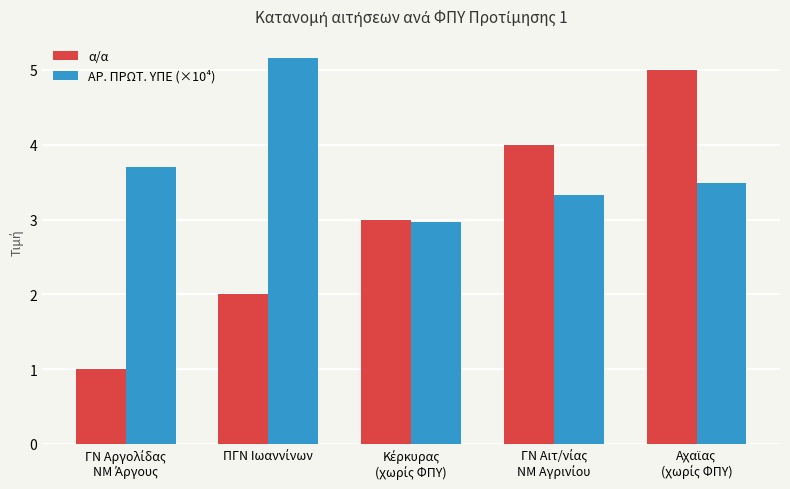

Which series has the largest total across all categories?

ΑΡ. ΠΡΩΤ. ΥΠΕ (×10⁴)